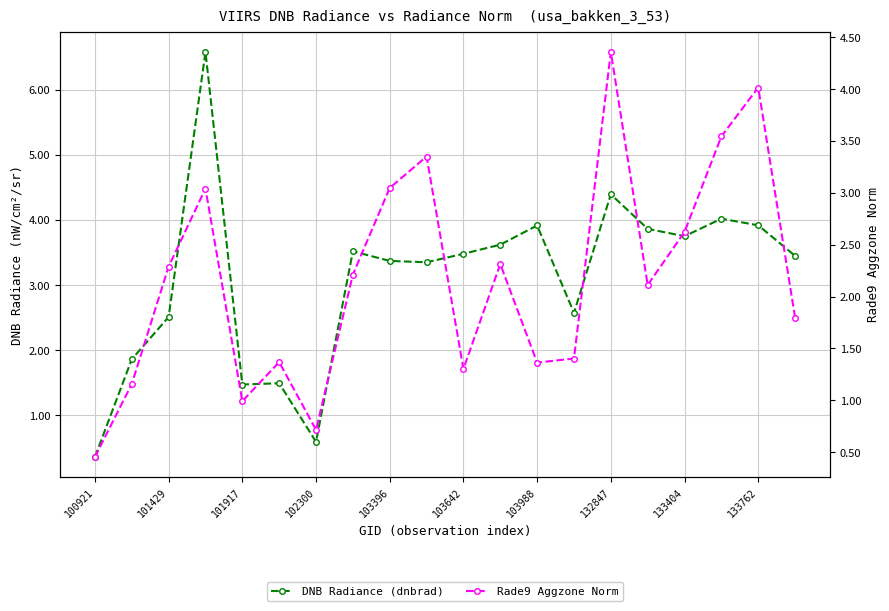

What is the difference between the highest and lowest values at 101429?

0.7